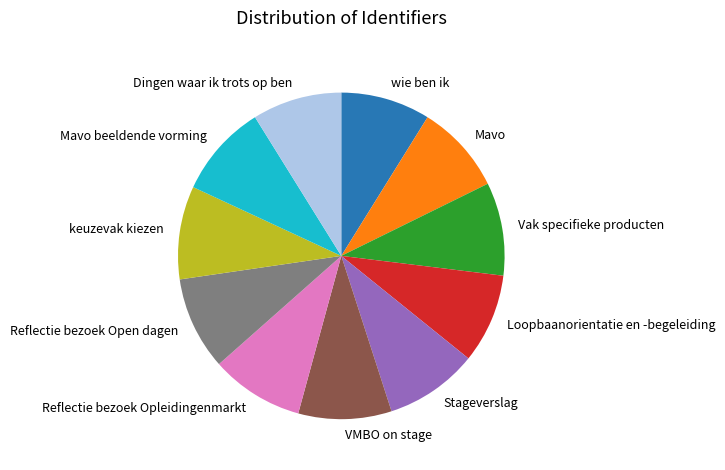

What is the ratio of the value at Mavo to the value at Vak specifieke producten?

1.0